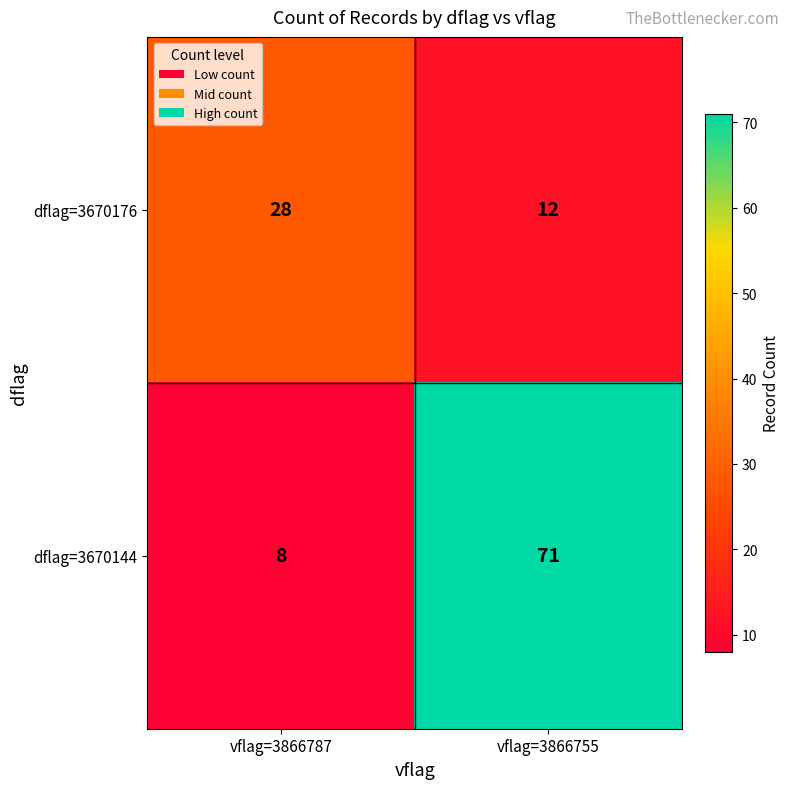

At which label does dflag=3670176 reach its minimum?

vflag=3866755